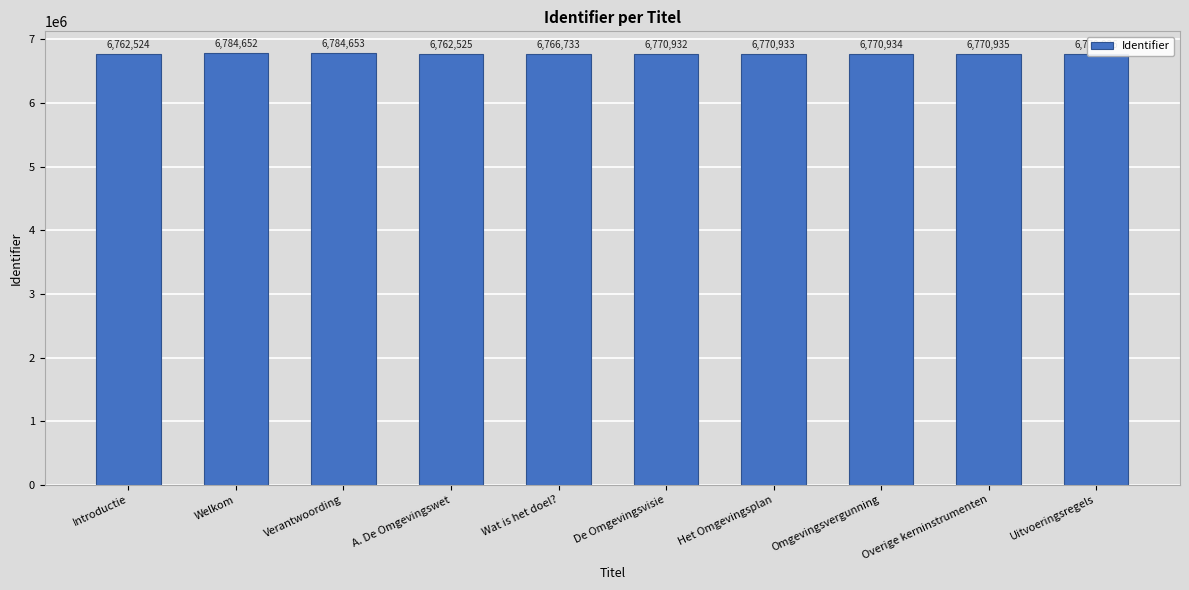

List the labels in order of value, smallest first.

Introductie, A. De Omgevingswet, Wat is het doel?, De Omgevingsvisie, Het Omgevingsplan, Omgevingsvergunning, Overige kerninstrumenten, Uitvoeringsregels, Welkom, Verantwoording